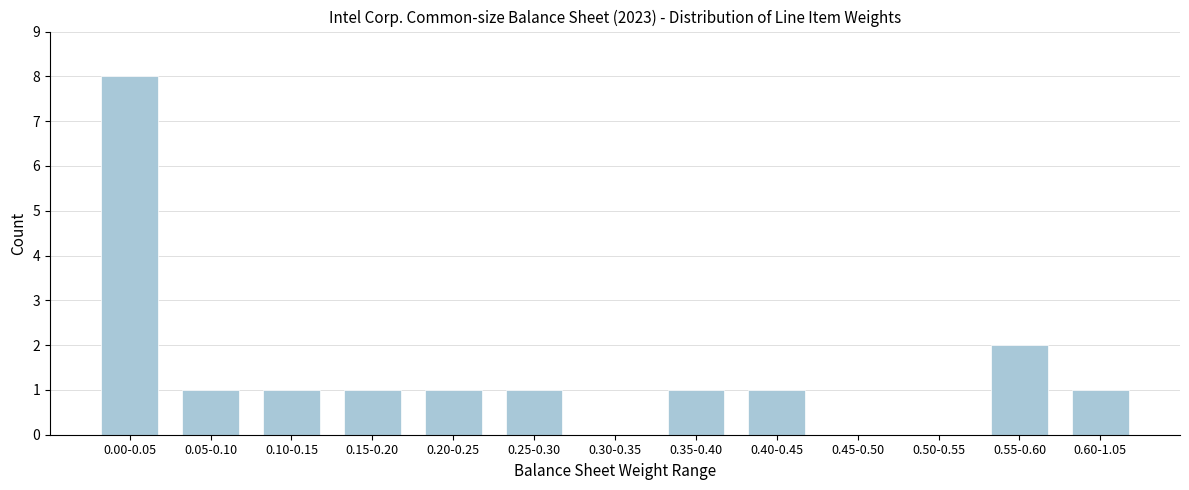

Reading left to right, transcribe all the data shown in this chart.

0.00-0.05=8	0.05-0.10=1	0.10-0.15=1	0.15-0.20=1	0.20-0.25=1	0.25-0.30=1	0.30-0.35=0	0.35-0.40=1	0.40-0.45=1	0.45-0.50=0	0.50-0.55=0	0.55-0.60=2	0.60-1.05=1